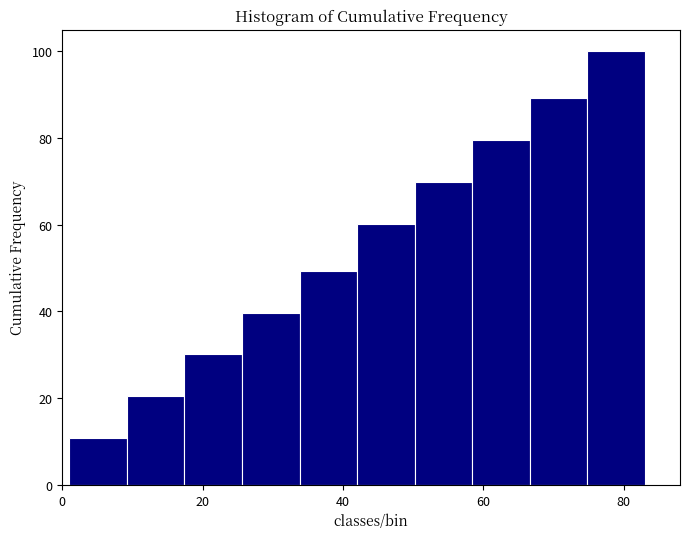

How tall is the bar that spans 42.0 to 50.2 on the x-axis? Neither the bar edges nor the heights are printed on the chart, so give them approximately, as read against the axes.

60